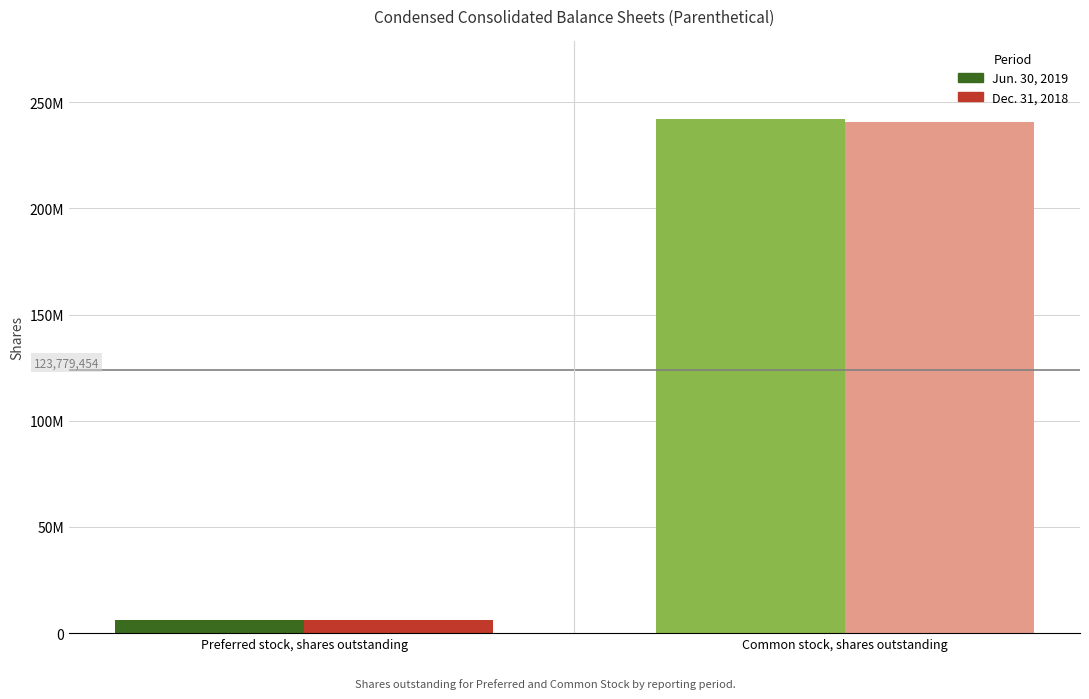

At which category is the sum across all series the highest?

Common stock, shares outstanding